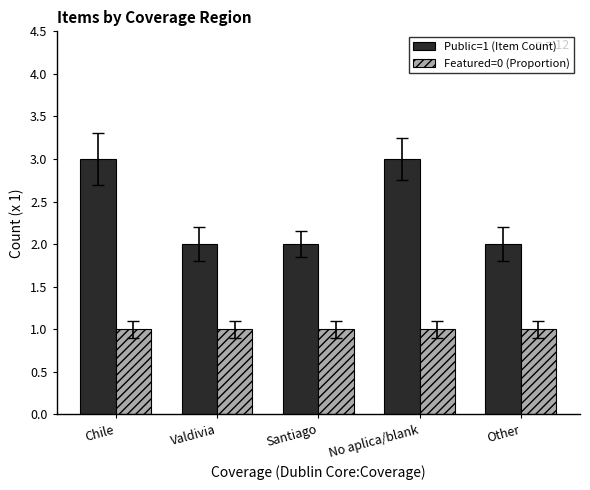

Count the number of categories in the chart.

5